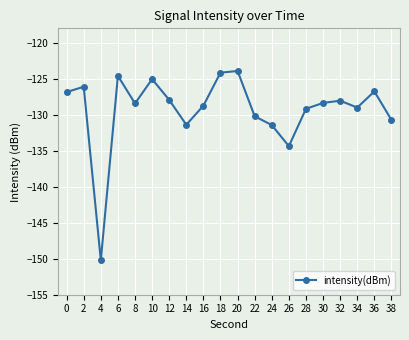

What is the minimum value shown in the chart?

-150.2